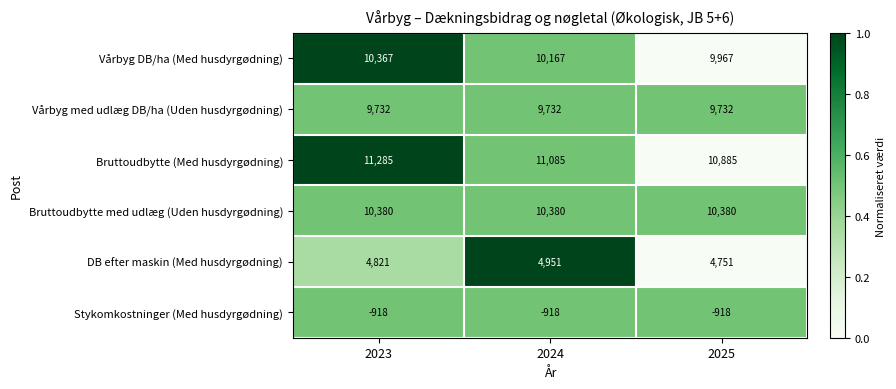

Is it true that Bruttoudbytte med udlæg (Uden husdyrgødning) equals 10380 at 2025?

True